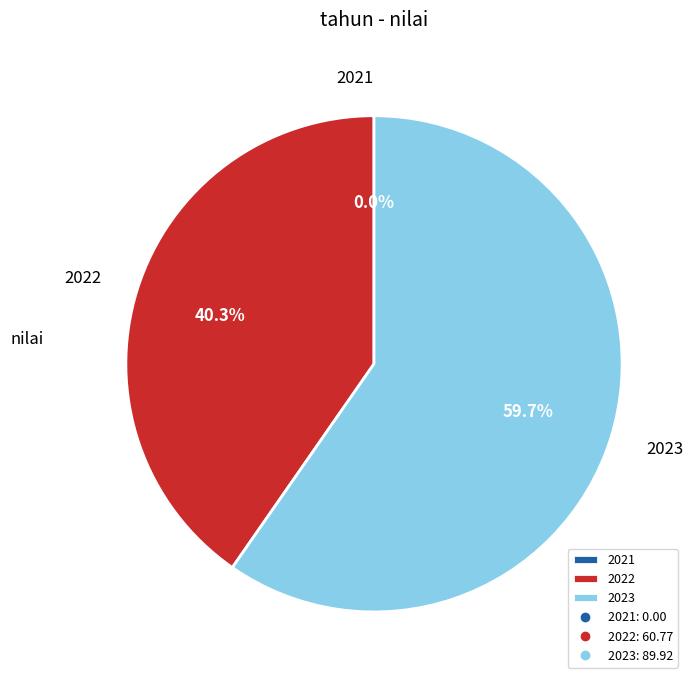

What percentage is NOT represented by 2021?

100.0%